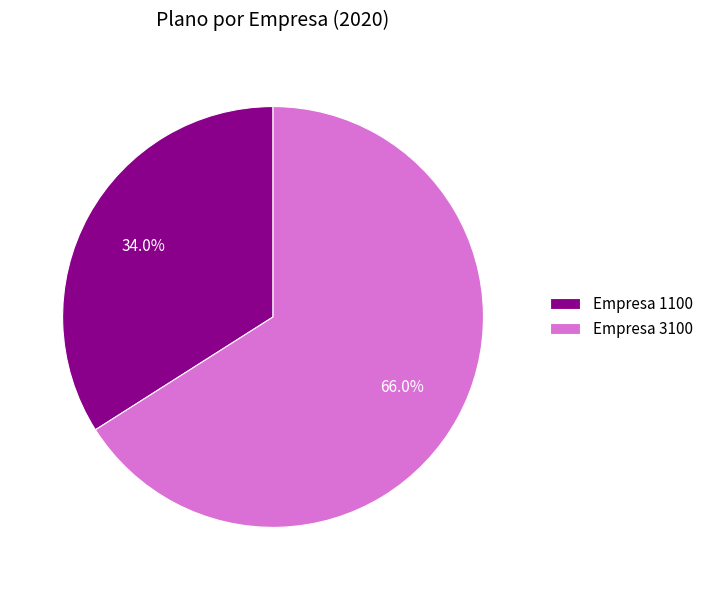

What is the total percentage of Empresa 3100 and Empresa 1100?

100.0%